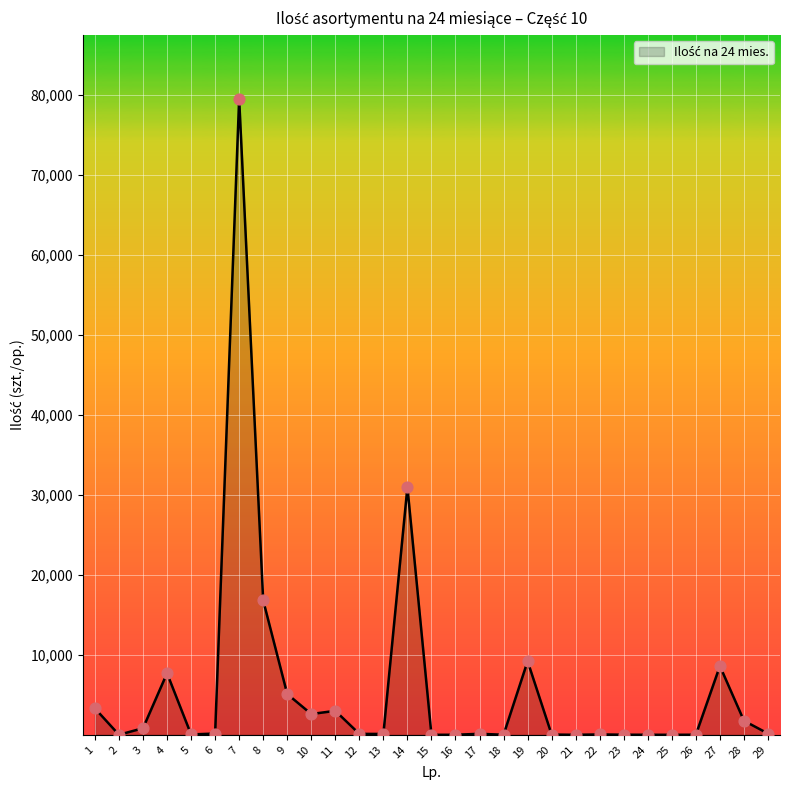

Which has a higher value, 14 or 2?

14